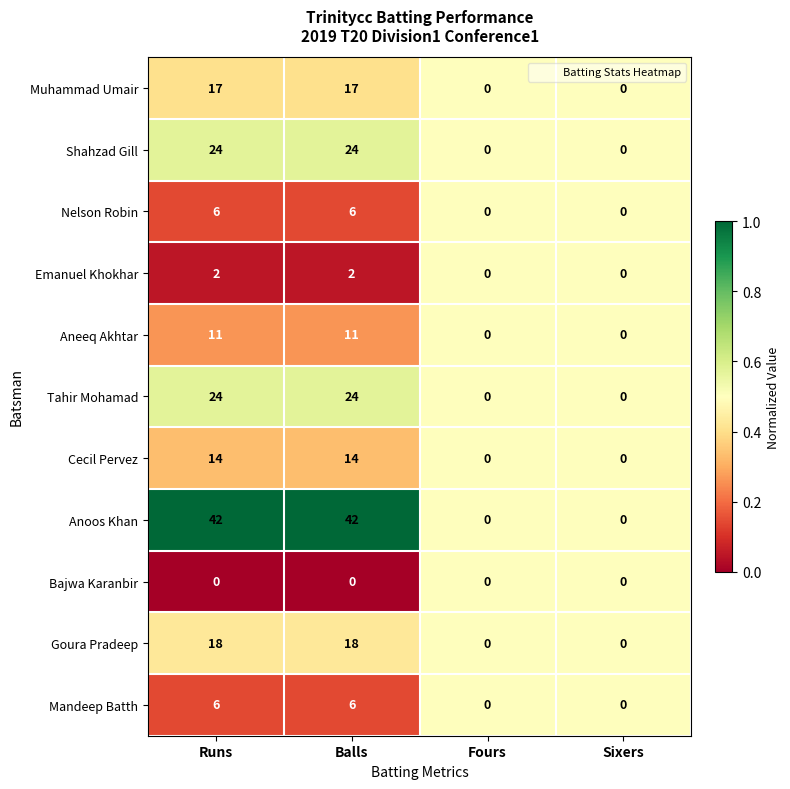

True or false: Emanuel Khokhar has a value of 3 at Balls.

False